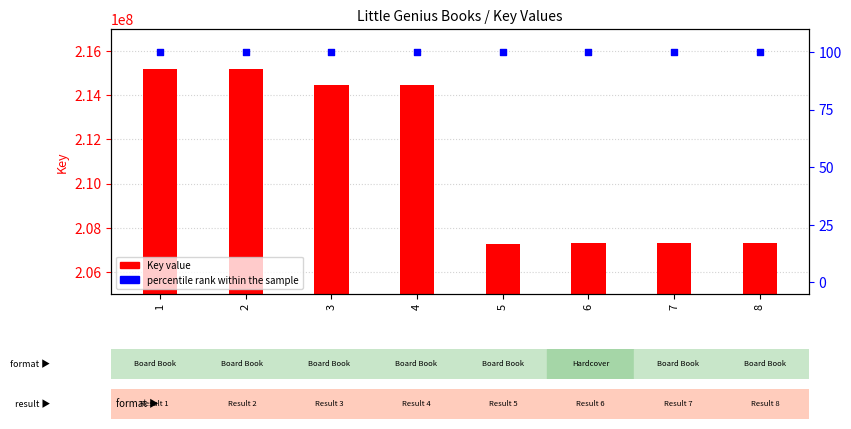

Is the value of Key at 2 greater than the value of percentile rank within the sample at 1?

Yes